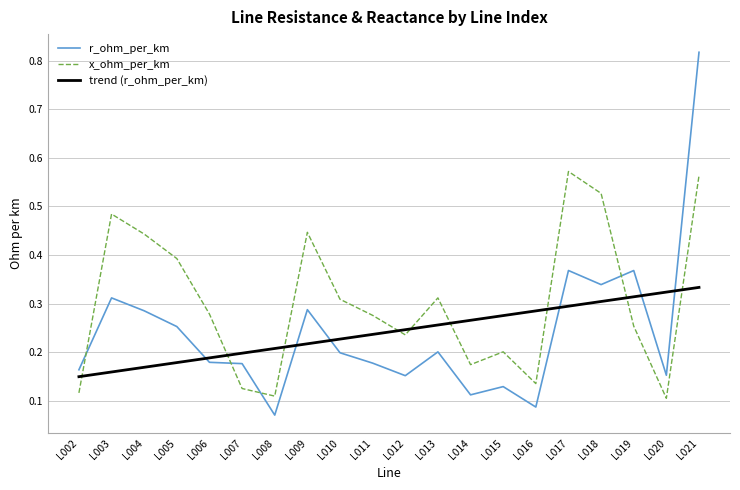

Which series changed the most between L012 and L019?

r_ohm_per_km